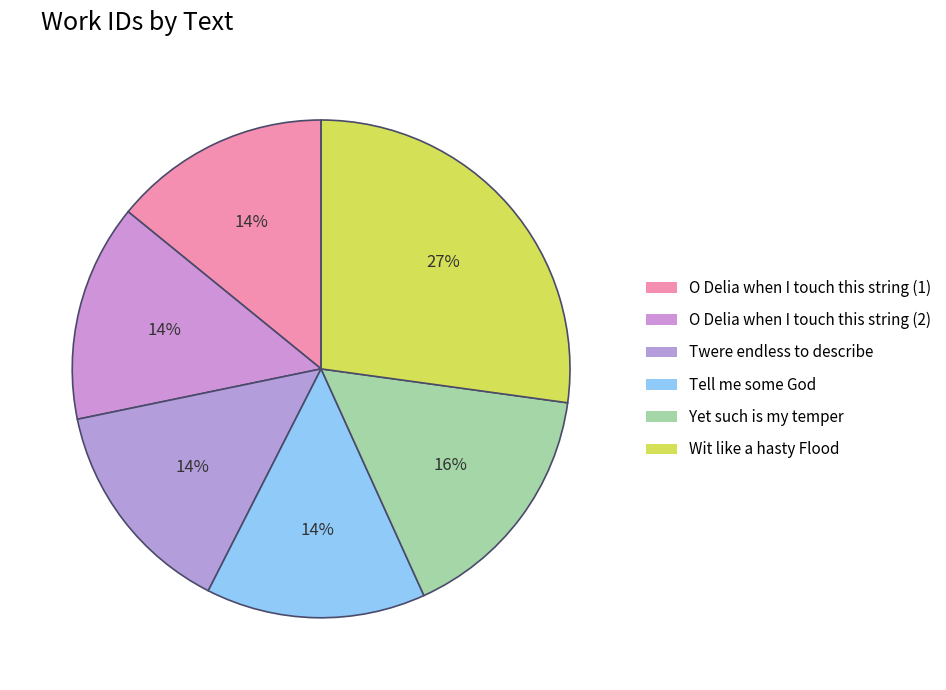

Is Wit like a hasty Flood the majority of the pie?

No